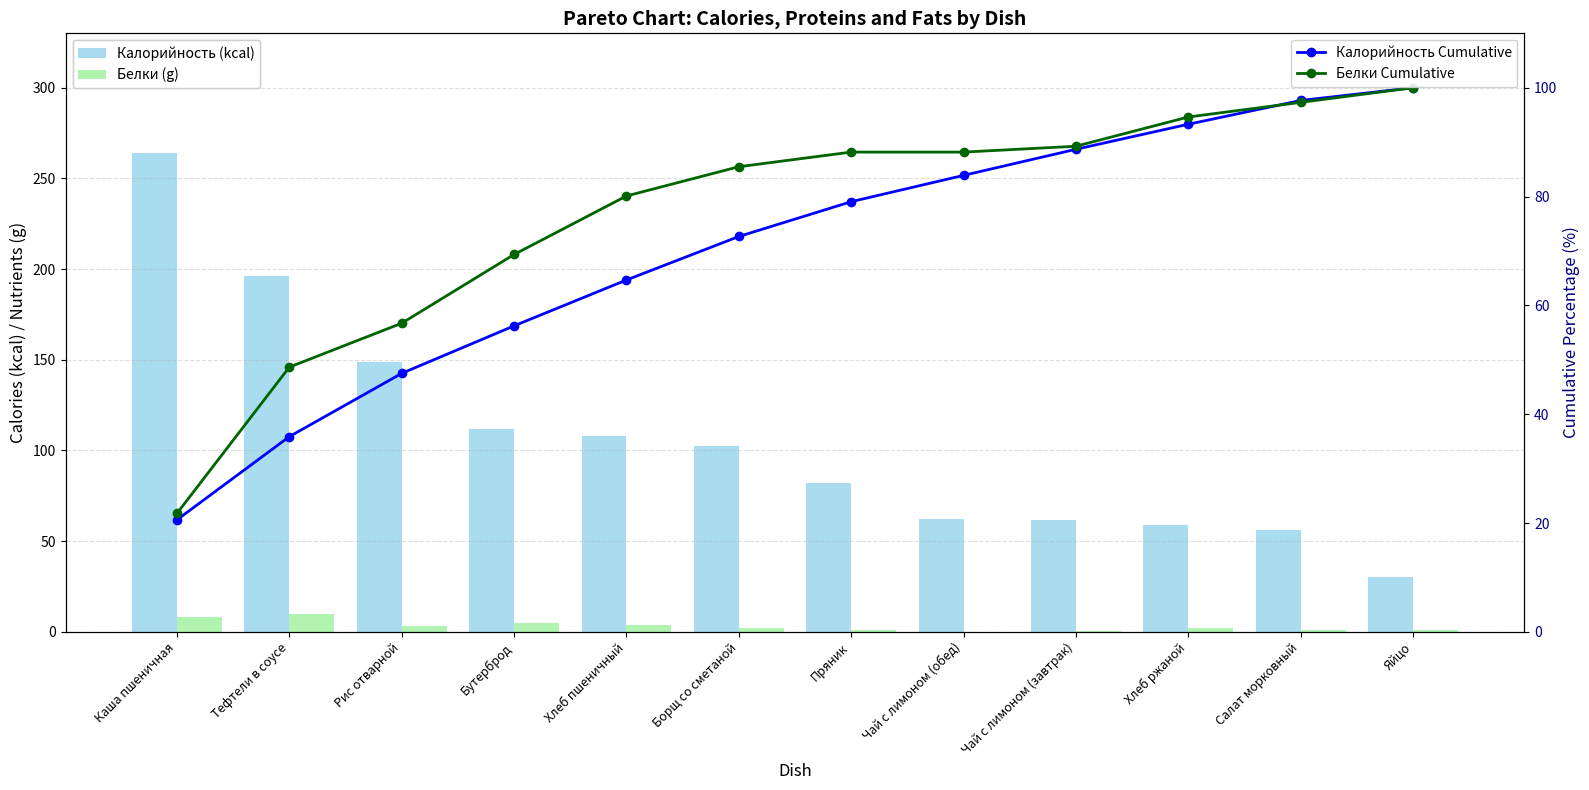

Between Бутерброд and Чай с лимоном (обед), which is larger?

Бутерброд